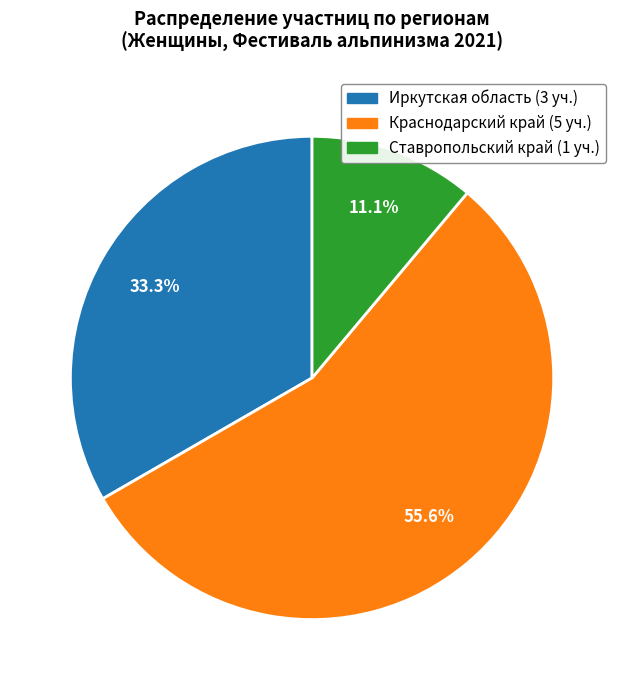

Does any single category account for the majority?

Yes